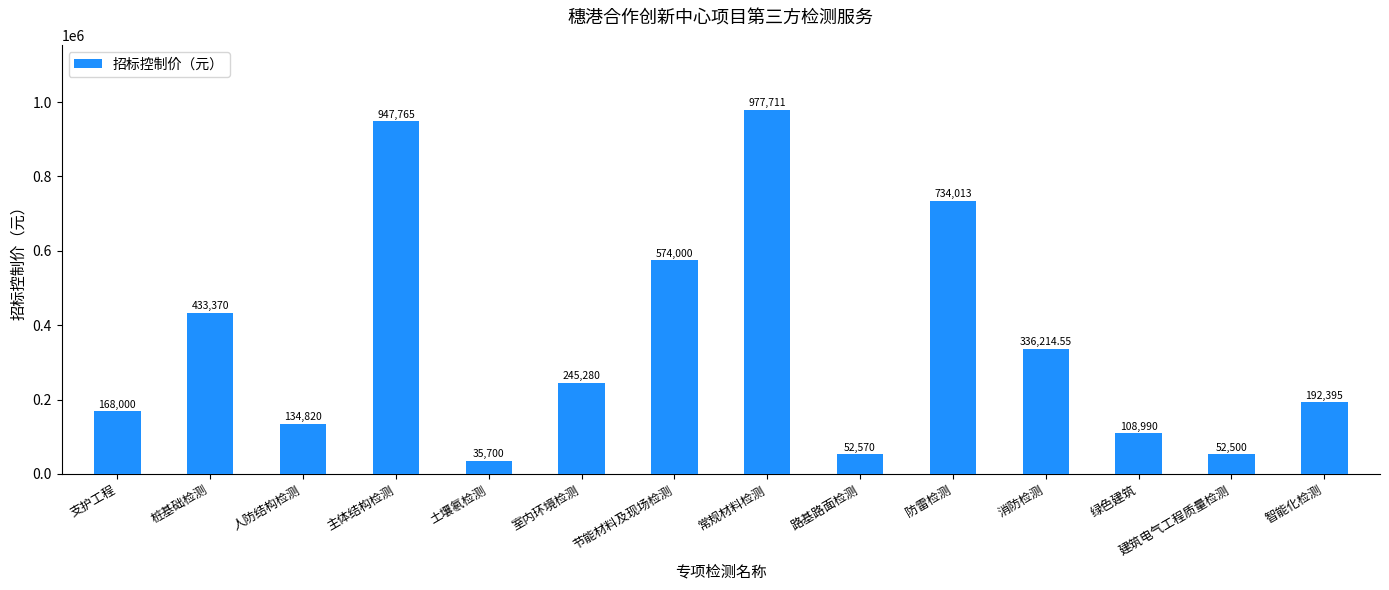

List the labels in order of value, smallest first.

土壤氡检测, 建筑电气工程质量检测, 路基路面检测, 绿色建筑, 人防结构检测, 支护工程, 智能化检测, 室内环境检测, 消防检测, 桩基础检测, 节能材料及现场检测, 防雷检测, 主体结构检测, 常规材料检测